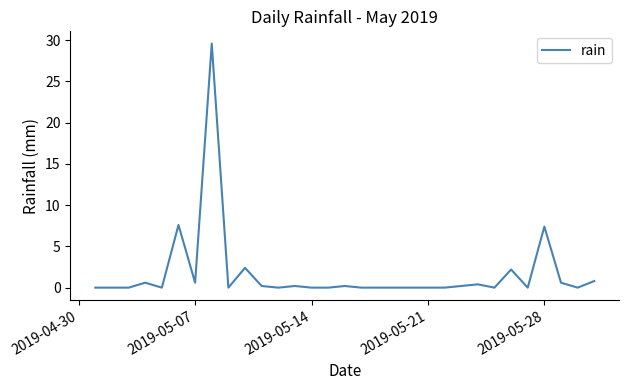

Reading left to right, list all the values displayed in this chart.

0.0	0.0	0.0	0.6	0.0	7.6	0.6	29.6	0.0	2.4	0.2	0.0	0.2	0.0	0.0	0.2	0.0	0.0	0.0	0.0	0.0	0.0	0.2	0.4	0.0	2.2	0.0	7.4	0.6	0.0	0.8